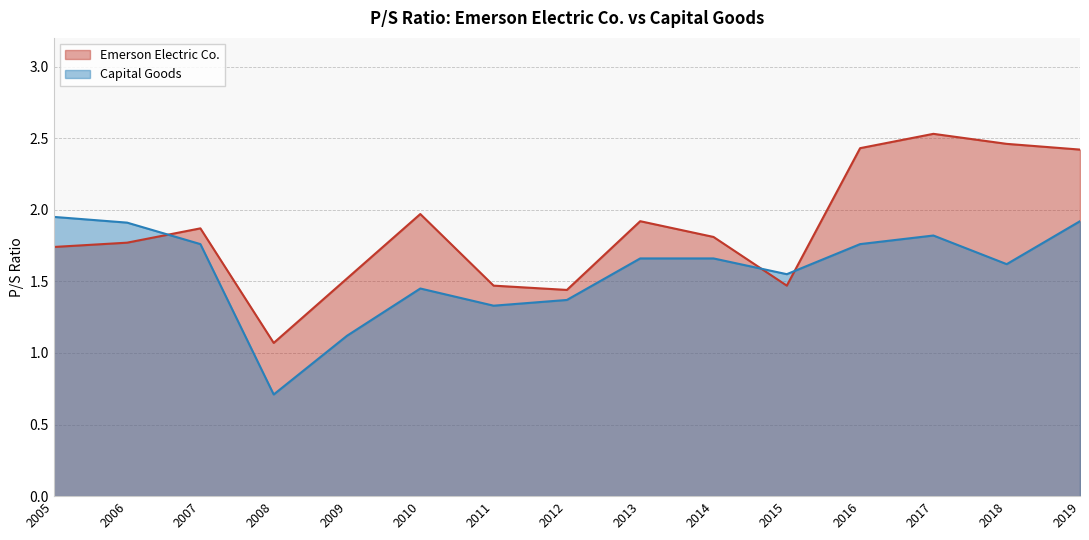

Reading left to right, what are all the values shown in this chart?

Emerson Electric Co.: 1.7	1.8	1.9	1.1	1.5	2.0	1.5	1.4	1.9	1.8	1.5	2.4	2.5	2.5	2.4
Capital Goods: 1.9	1.9	1.8	0.7	1.1	1.4	1.3	1.4	1.7	1.7	1.6	1.8	1.8	1.6	1.9